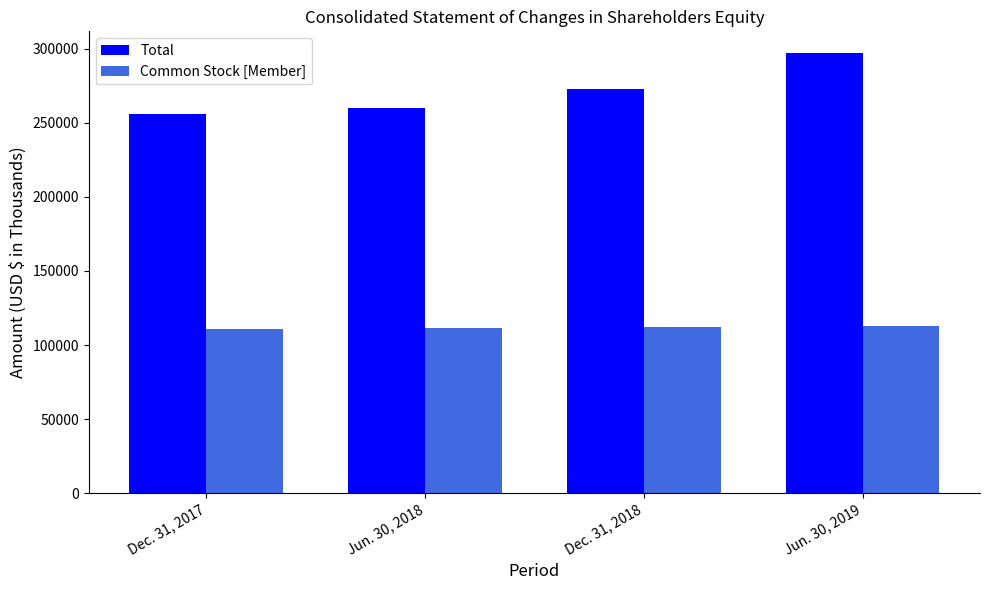

Is the value of Common Stock [Member] at Jun. 30, 2018 greater than the value of Total at Jun. 30, 2019?

No